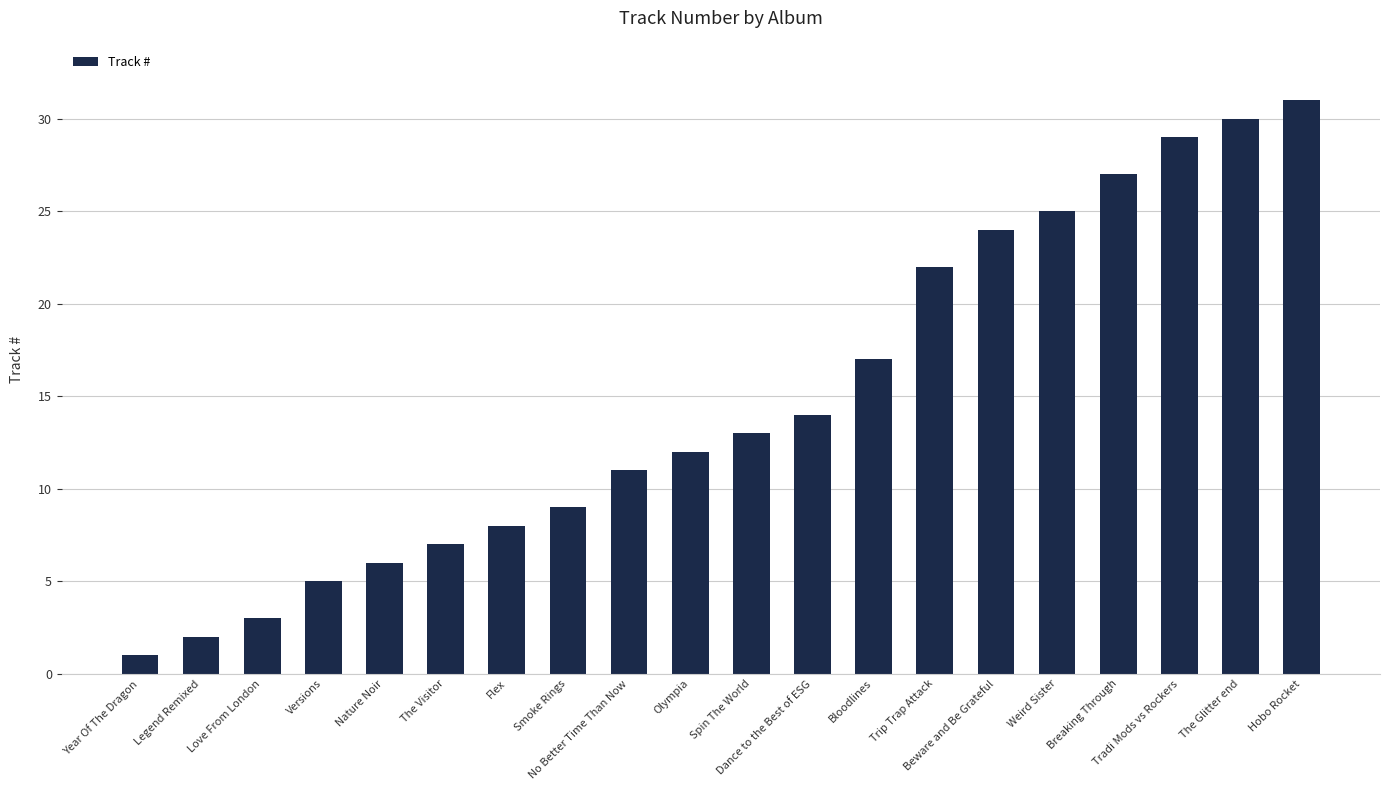

What is the minimum value shown in the chart?

1